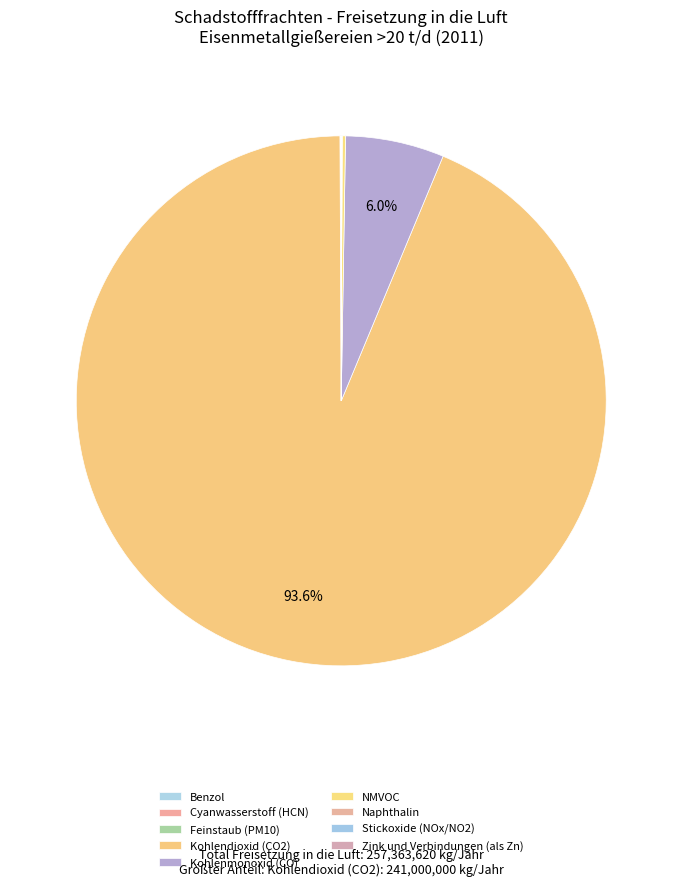

To the nearest percent, what is the average slice percentage?

11%